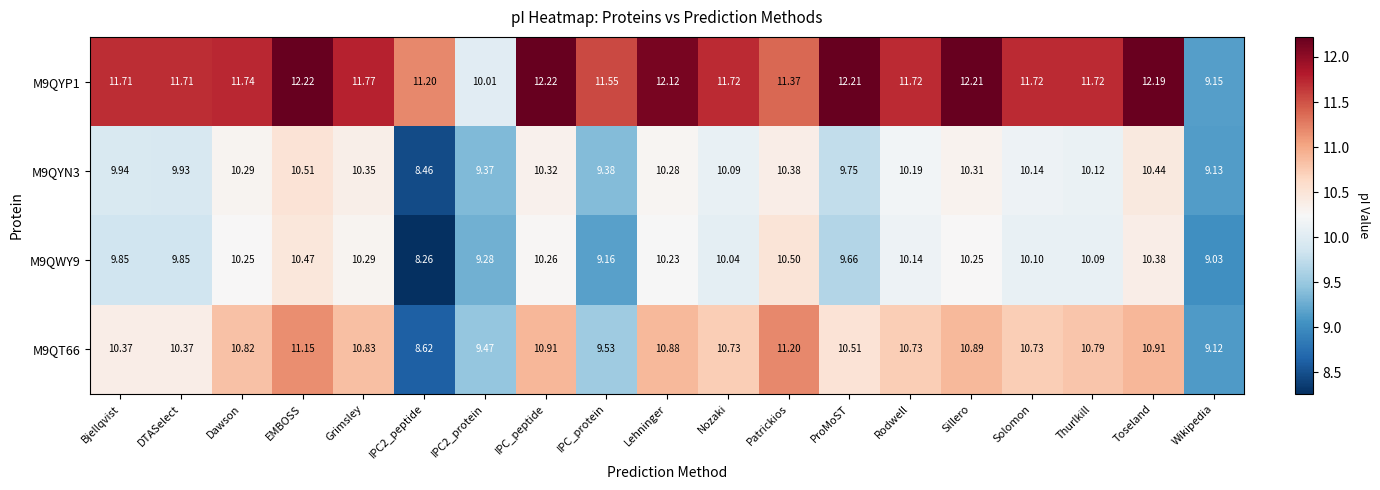

At which label does M9QT66 first exceed 10?

Bjellqvist